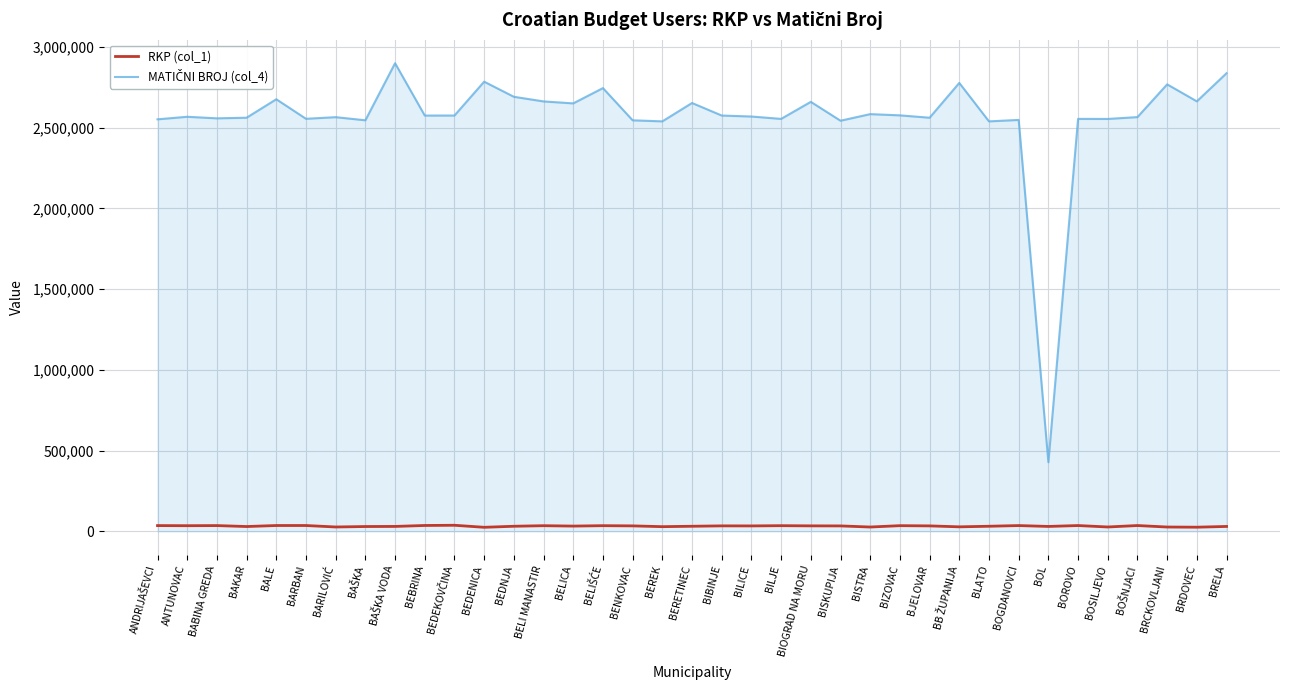

What is the greatest value displayed?

2899817